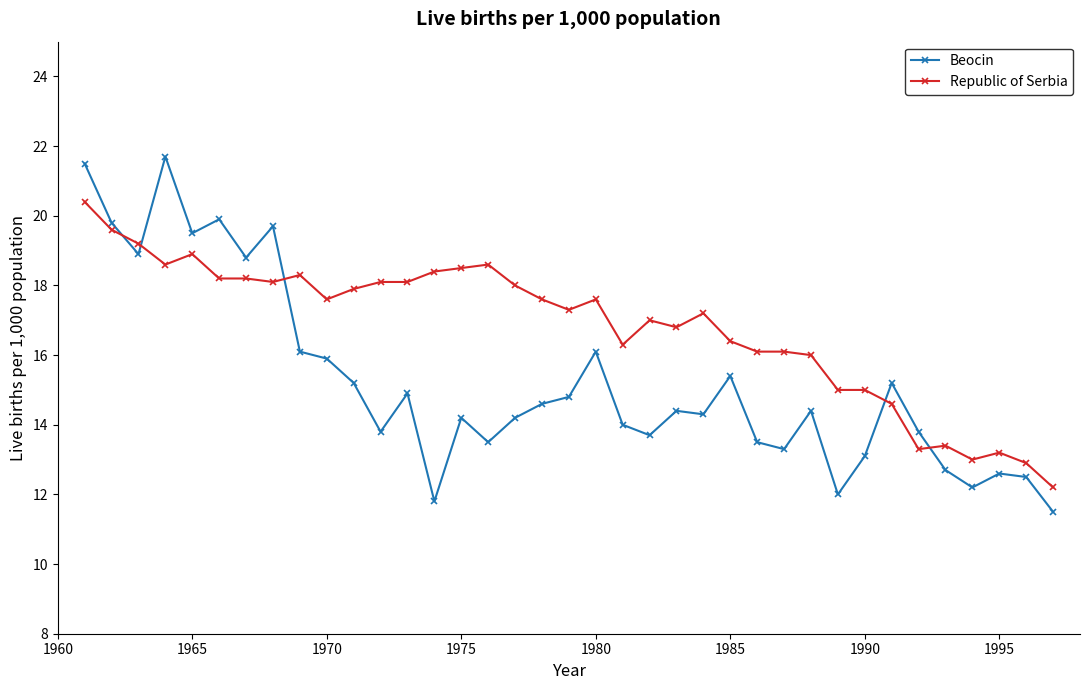

Count the number of data series in this chart.

2